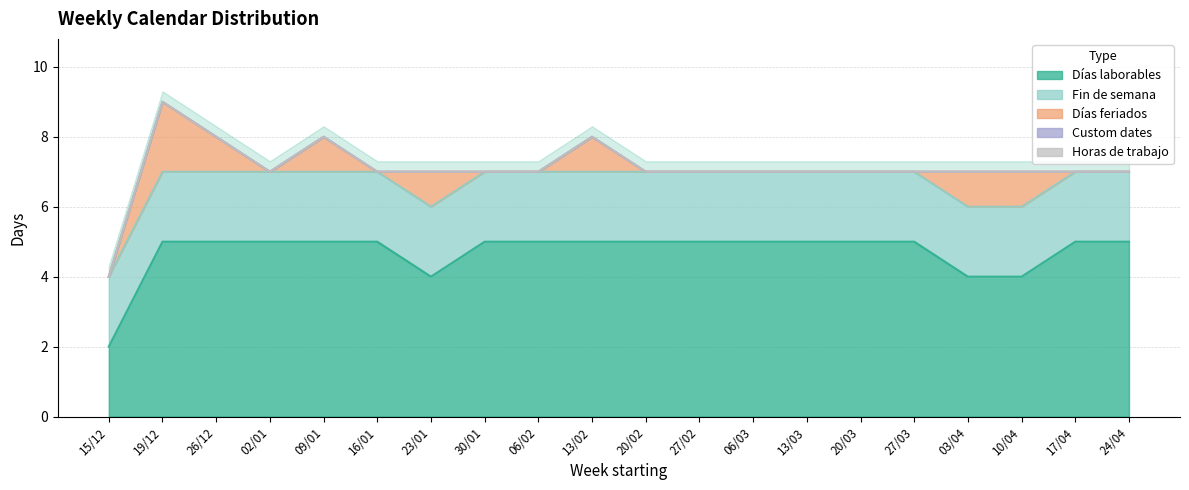

Which category has the lowest value across all series?

15/12